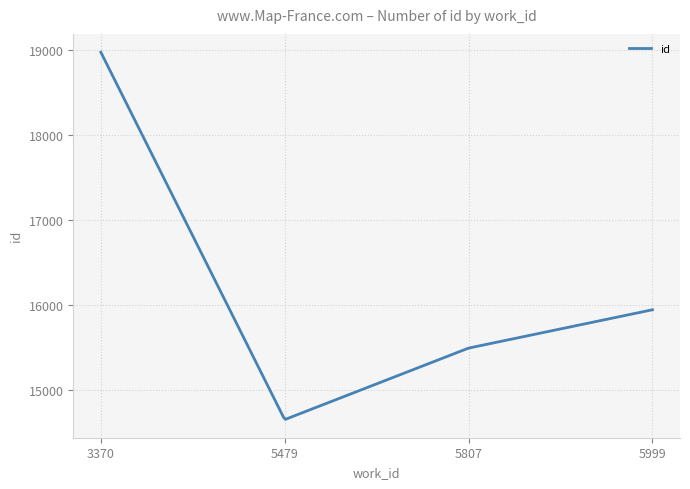

What is the difference between the maximum and minimum values?

4320.1